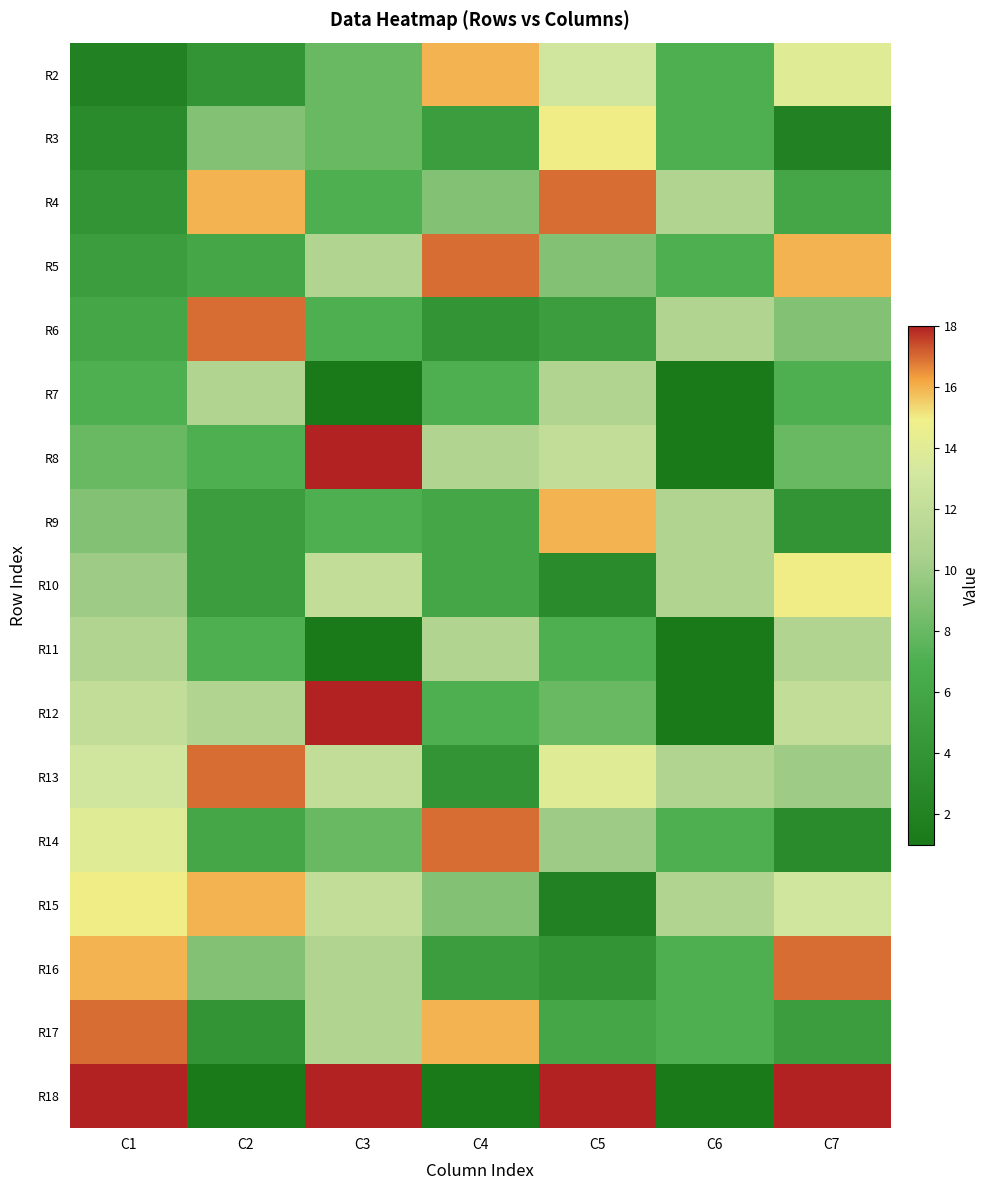

Reading left to right, extract all data points from this chart.

R2: C1=2	C2=4	C3=8	C4=16	C5=13	C6=7	C7=14
R3: C1=3	C2=9	C3=8	C4=5	C5=15	C6=7	C7=2
R4: C1=4	C2=16	C3=7	C4=9	C5=17	C6=11	C7=6
R5: C1=5	C2=6	C3=11	C4=17	C5=9	C6=7	C7=16
R6: C1=6	C2=17	C3=7	C4=4	C5=5	C6=11	C7=9
R7: C1=7	C2=11	C3=1	C4=7	C5=11	C6=1	C7=7
R8: C1=8	C2=7	C3=18	C4=11	C5=12	C6=1	C7=8
R9: C1=9	C2=5	C3=7	C4=6	C5=16	C6=11	C7=4
R10: C1=10	C2=5	C3=12	C4=6	C5=3	C6=11	C7=15
R11: C1=11	C2=7	C3=1	C4=11	C5=7	C6=1	C7=11
R12: C1=12	C2=11	C3=18	C4=7	C5=8	C6=1	C7=12
R13: C1=13	C2=17	C3=12	C4=4	C5=14	C6=11	C7=10
R14: C1=14	C2=6	C3=8	C4=17	C5=10	C6=7	C7=3
R15: C1=15	C2=16	C3=12	C4=9	C5=2	C6=11	C7=13
R16: C1=16	C2=9	C3=11	C4=5	C5=4	C6=7	C7=17
R17: C1=17	C2=4	C3=11	C4=16	C5=6	C6=7	C7=5
R18: C1=18	C2=1	C3=18	C4=1	C5=18	C6=1	C7=18